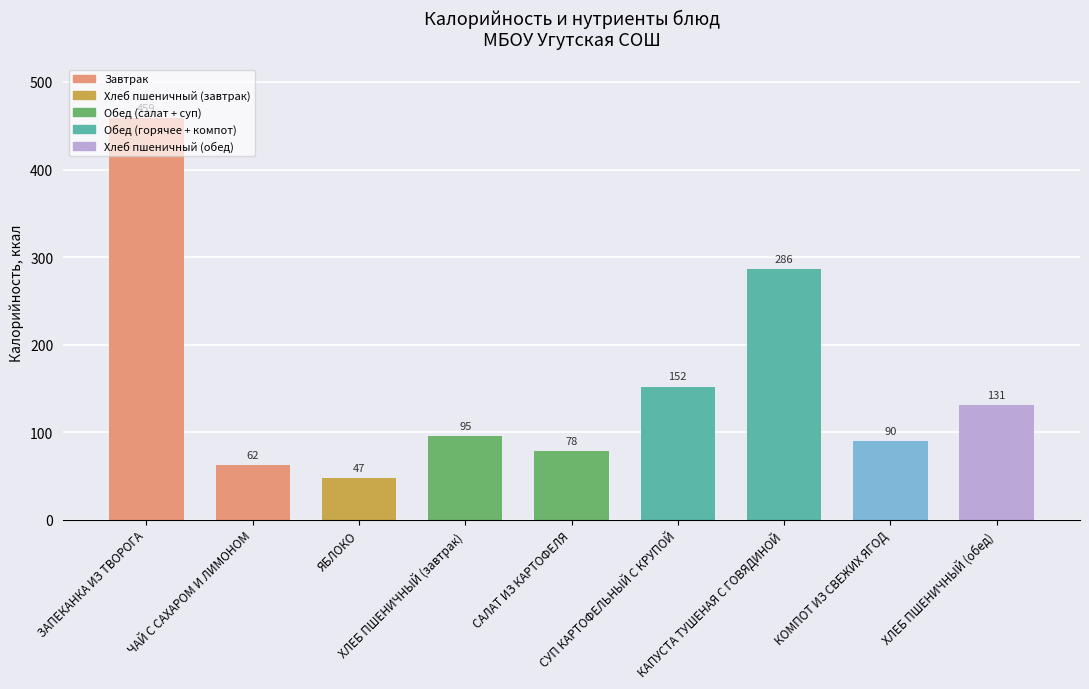

How many bars are there in total?

9